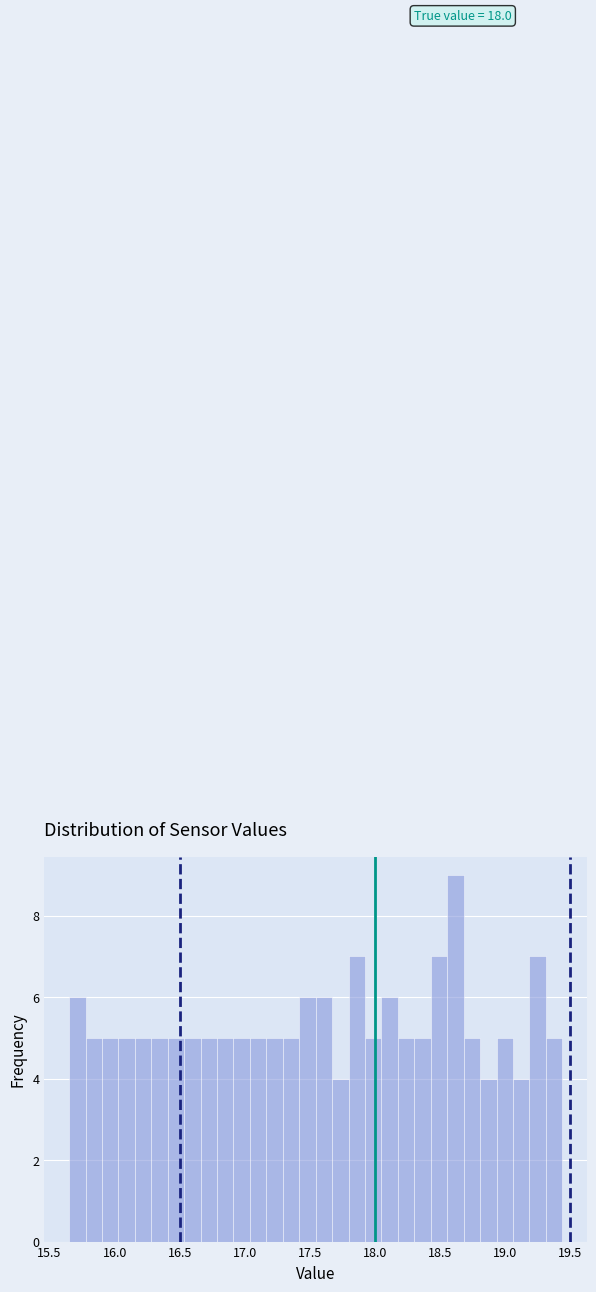

Around what value on the x-axis is the tallest bar? Give the approximate position of its centre, as read against the axis.

18.60